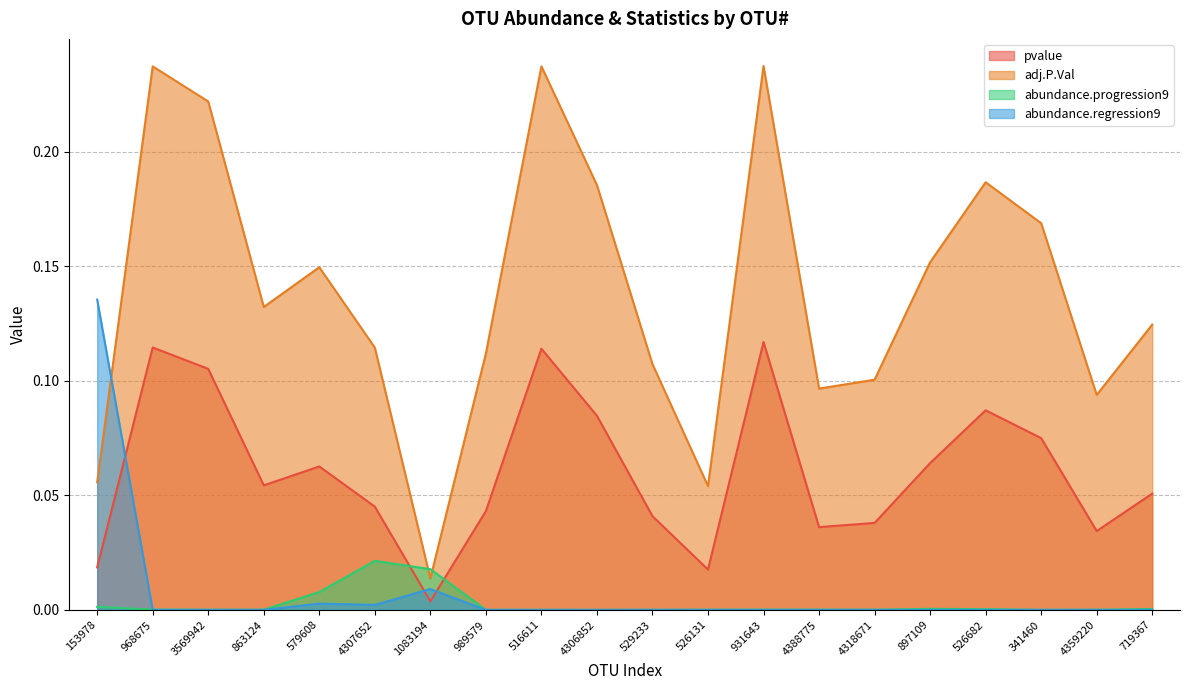

Which series has the largest total across all categories?

adj.P.Val